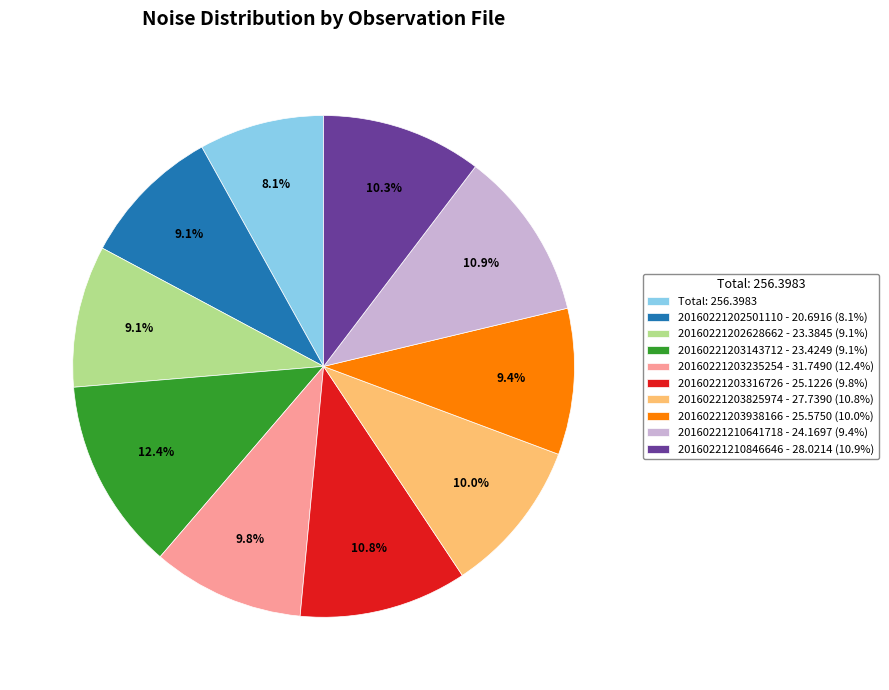

Combined, do 20160221210846646 - 28.0214 (10.9%) and 20160221203825974 - 27.7390 (10.8%) account for over 50%?

No